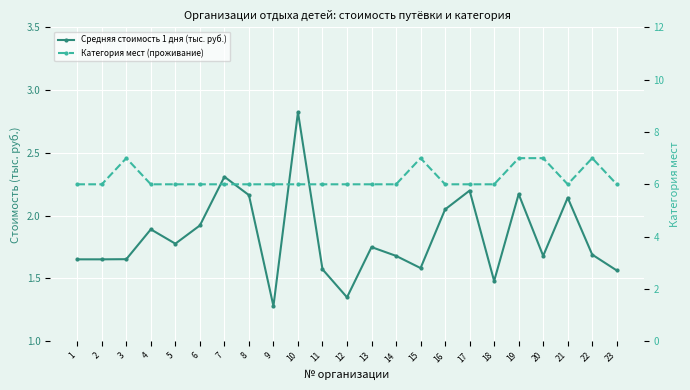

Which series has the largest total across all categories?

Категория мест (проживание)